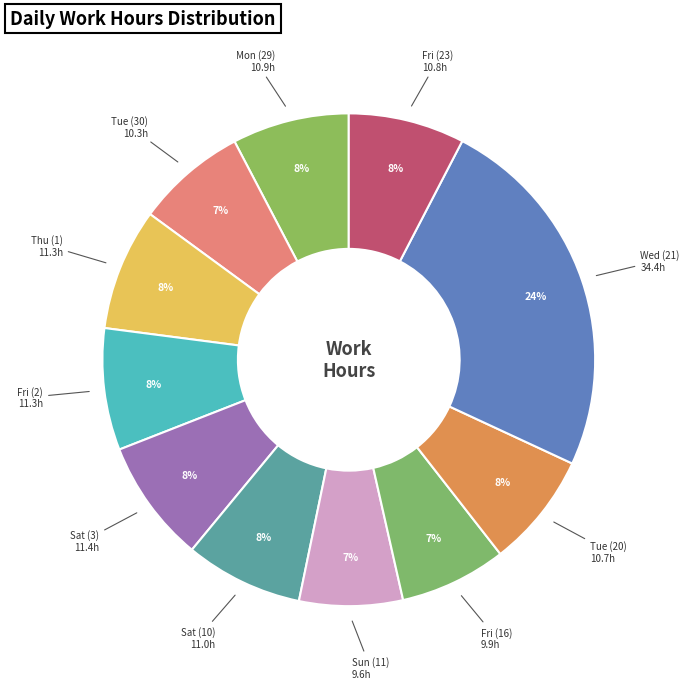

Which slice is the largest?

Wed (21)